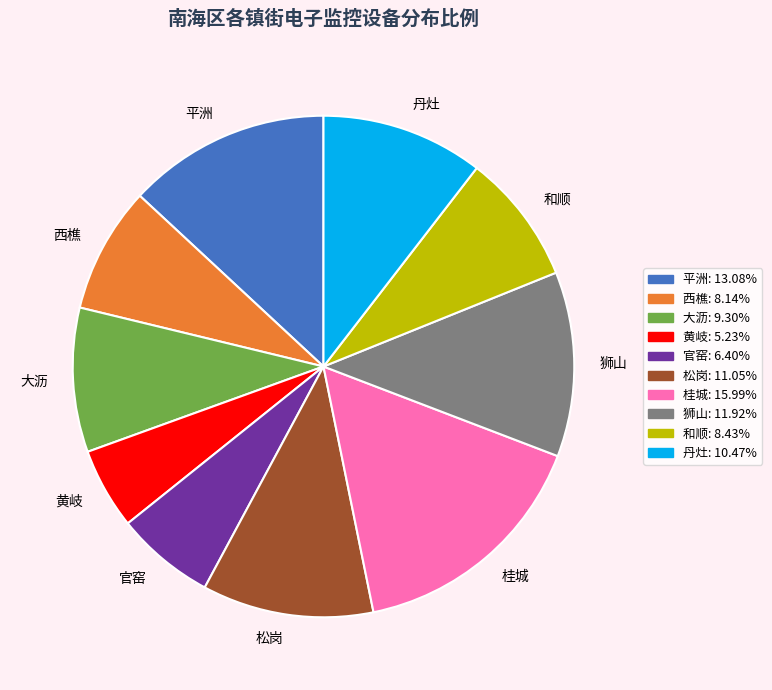

True or false: 平洲 accounts for 13% of the total.

True